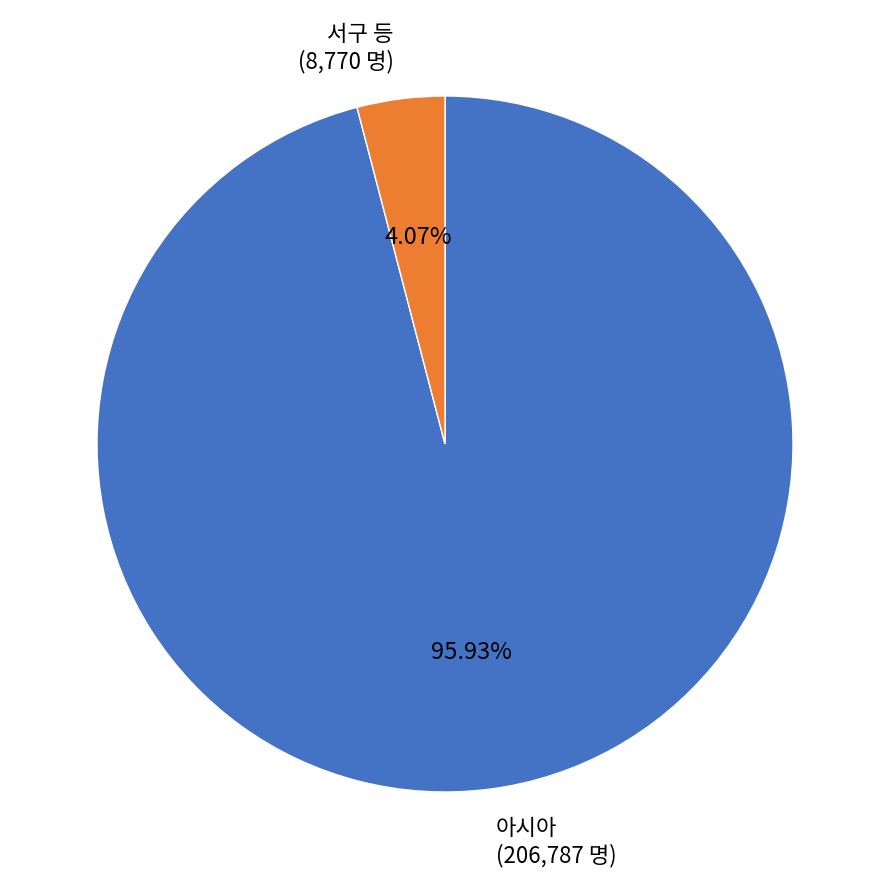

Between 서구 등 (8,770 명) and 아시아 (206,787 명), which is larger?

아시아 (206,787 명)